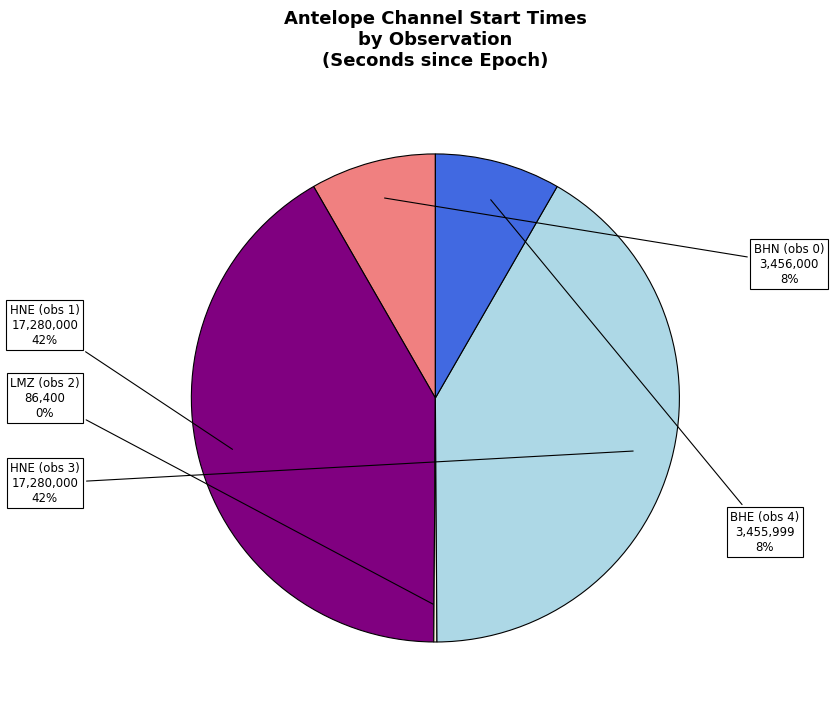

To the nearest percent, what is the average slice percentage?

20%